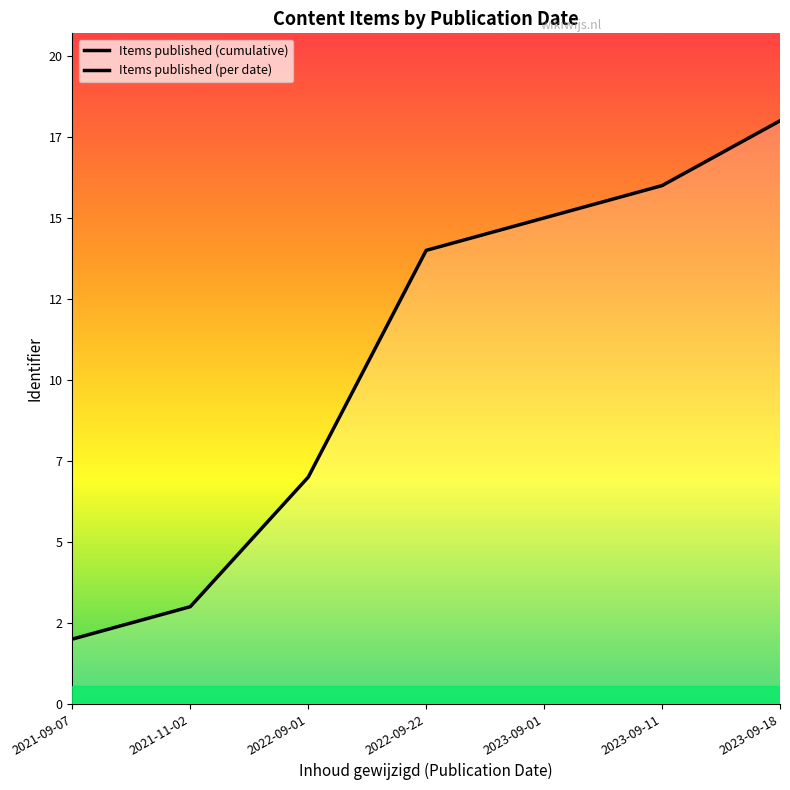

How many distinct data groups are displayed?

2